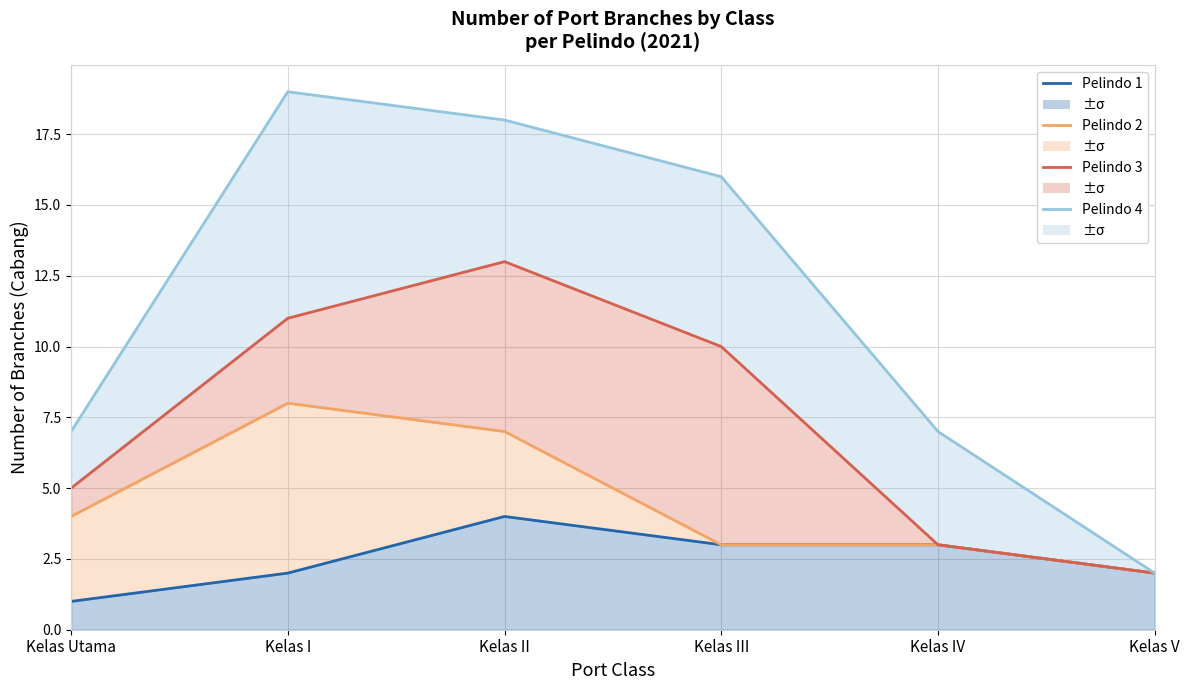

The Pelindo 4 series shows 11 at Kelas Utama. True or false?

False